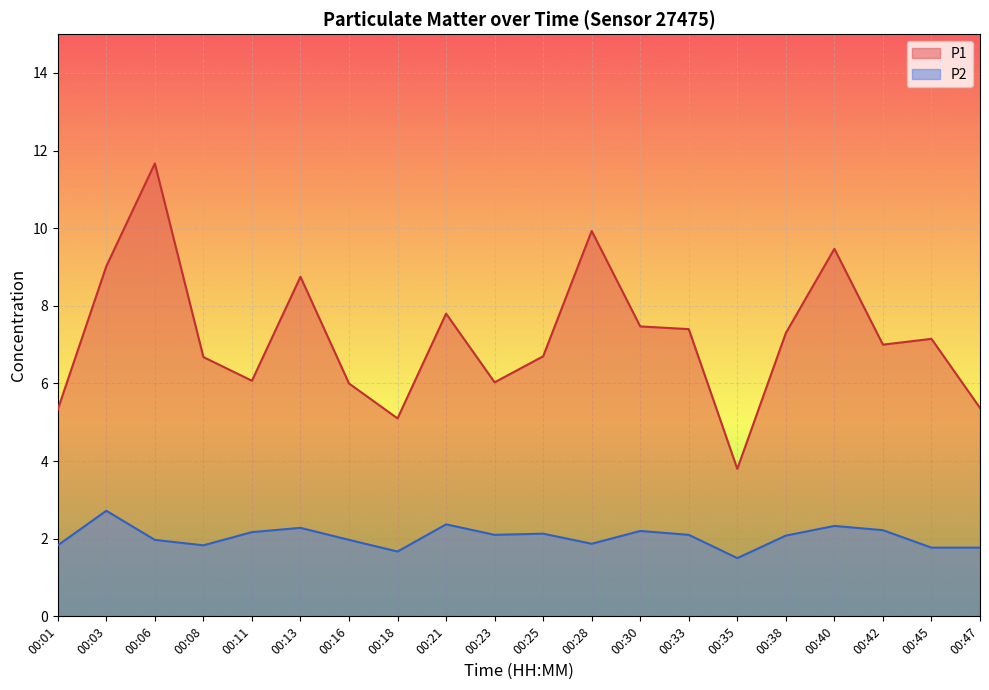

True or false: P1 and P2 cross at least once.

False